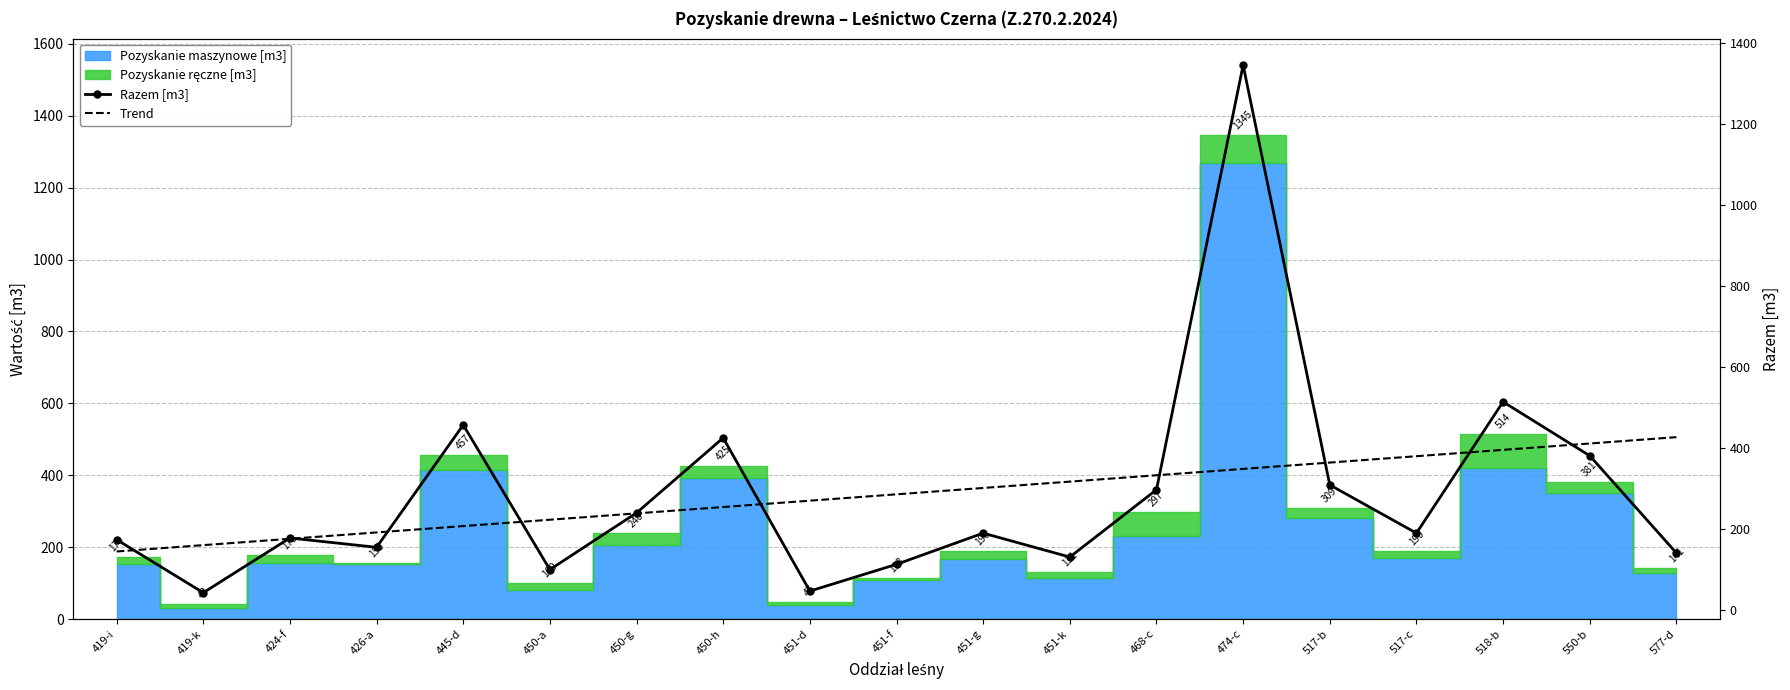

True or false: Razem [m3] has more than 1 points higher than both neighbors.

True